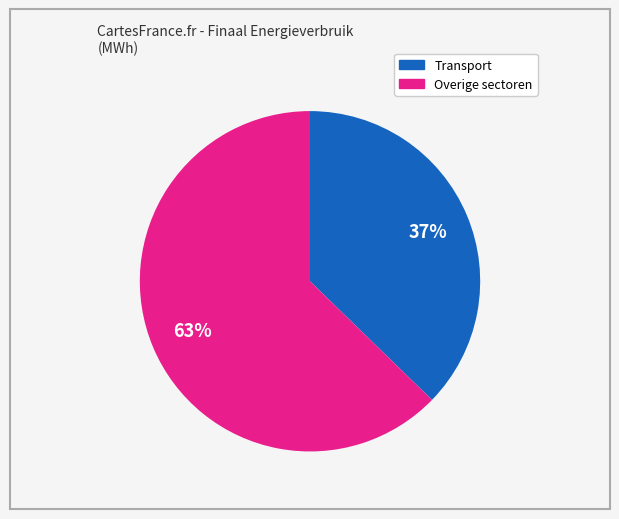

To the nearest percent, what is the average slice percentage?

50%